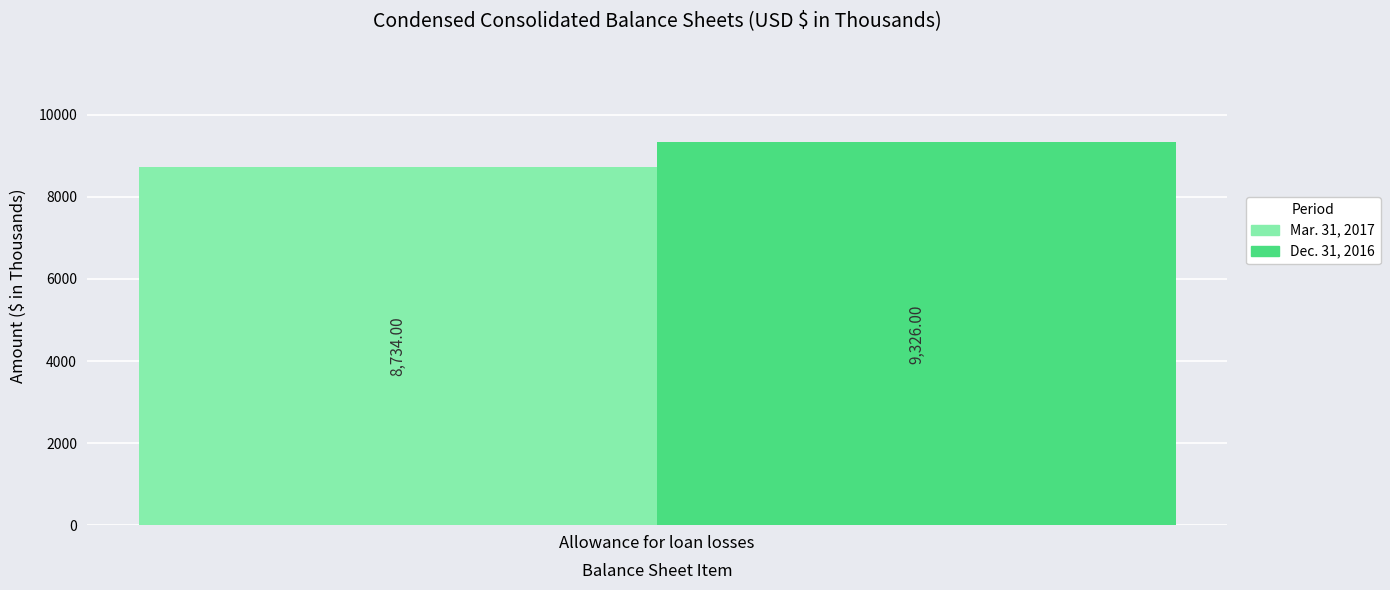

Which series has the widest spread of values?

Mar. 31, 2017